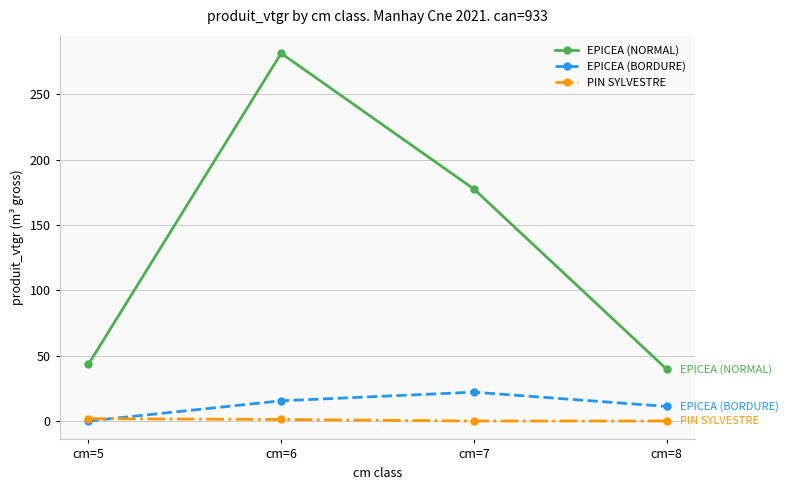

Which series changed the most between cm=6 and cm=7?

EPICEA (NORMAL)